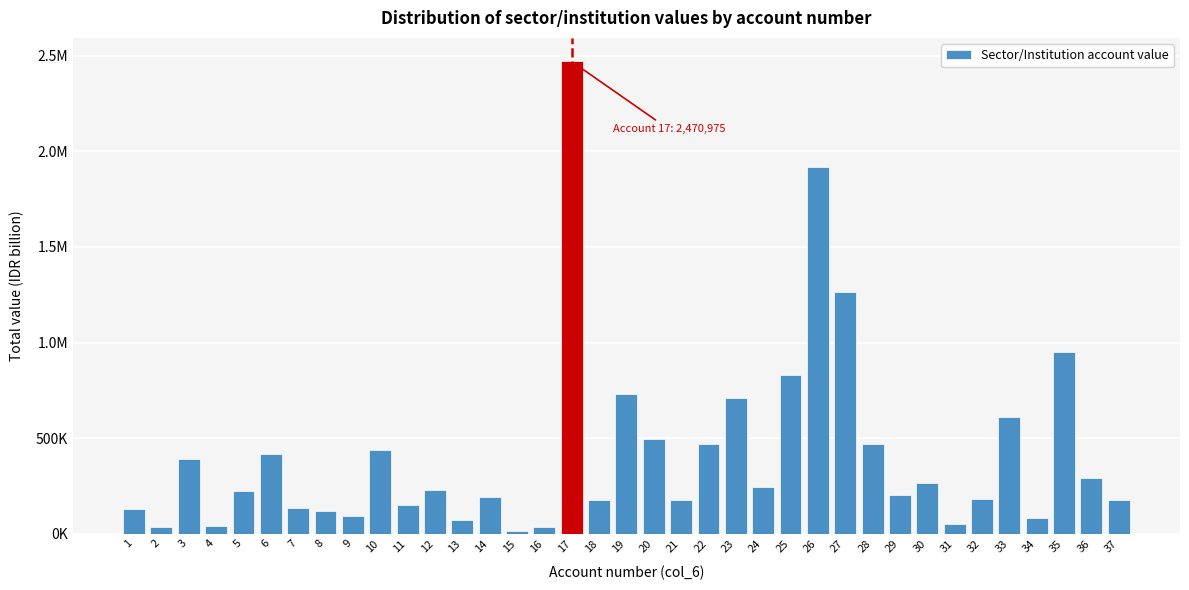

Does the chart contain any negative values?

No